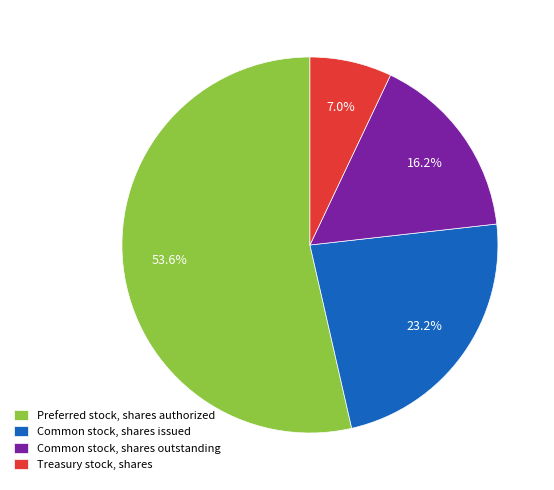

To the nearest percent, what is the combined percentage of Common stock, shares issued and Preferred stock, shares authorized?

77%